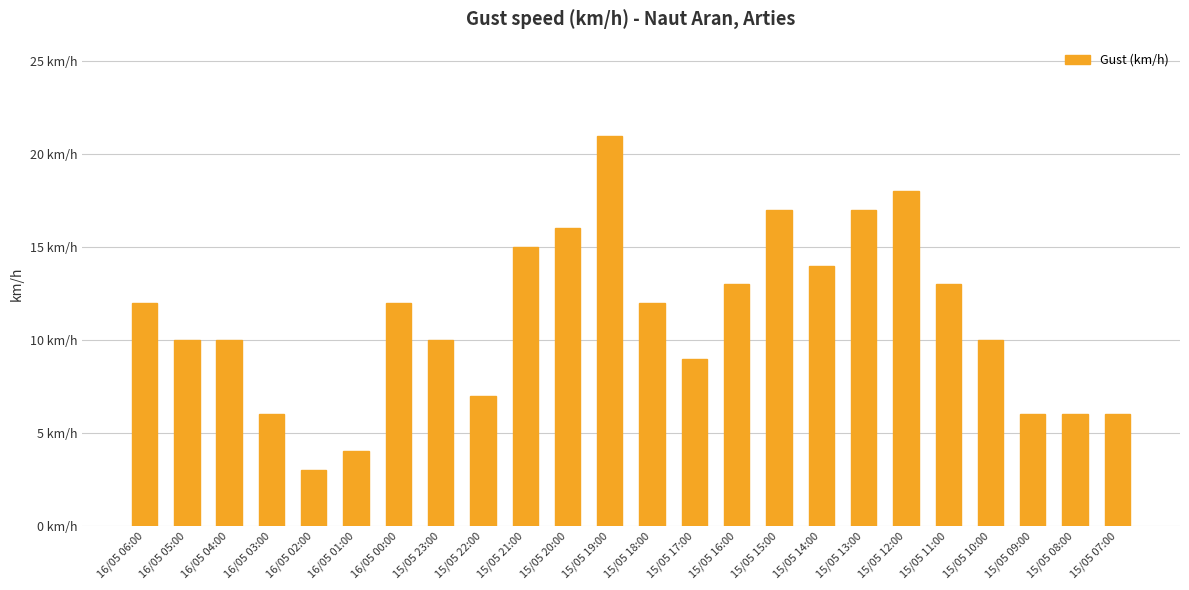

Does the chart contain any negative values?

No